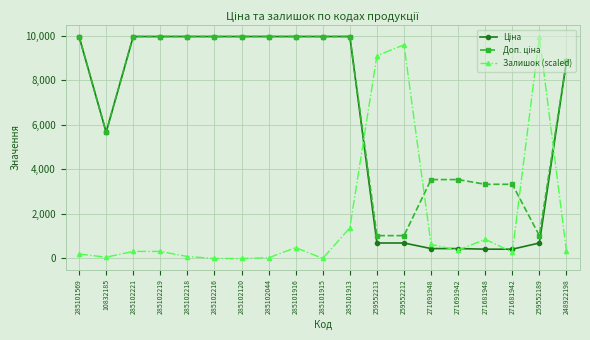

What is the value of the Залишок (scaled) point at the 14th from the left?

630.6